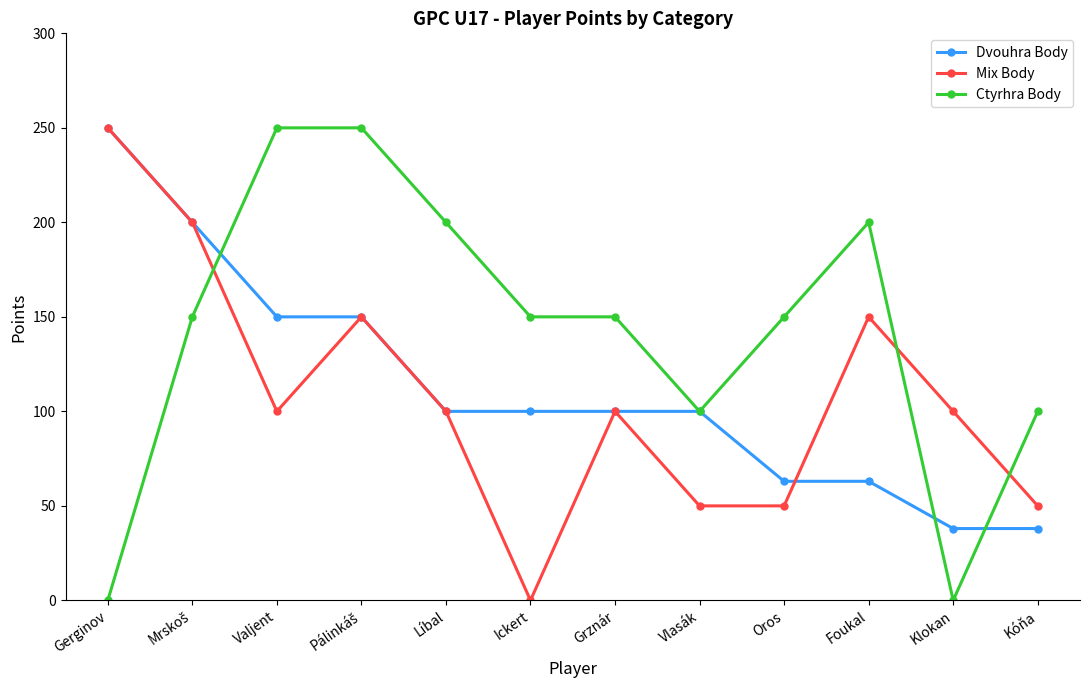

What value does the Mix Body series have at Valjent, to the nearest 5?

100